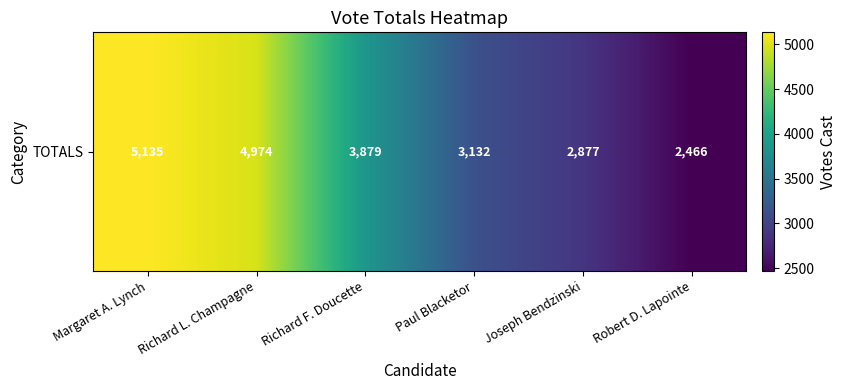

Approximately how many times larger is the value at Paul Blacketor compared to Joseph Bendzinski?

1.1